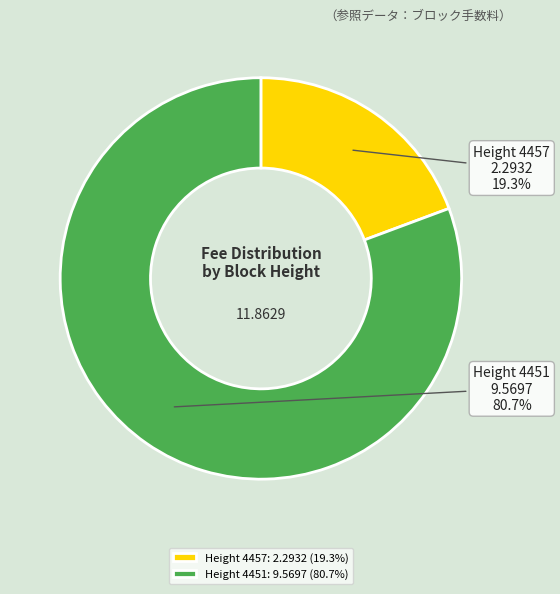

Do Height 4451: 9.5697 (80.7%) and Height 4457: 2.2932 (19.3%) together represent more than half of the pie?

Yes